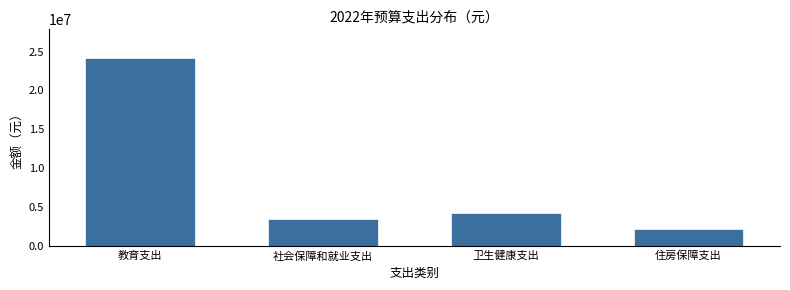

What is the label of the 1st bar from the right?

住房保障支出